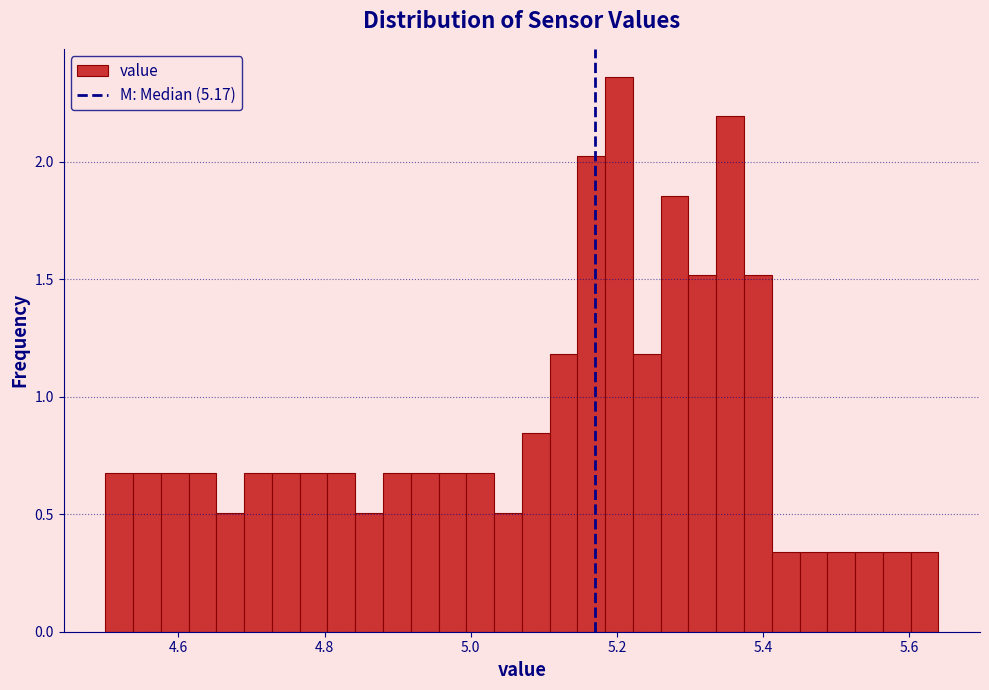

Around what value on the x-axis is the tallest bar? Give the approximate position of its centre, as read against the axis.

5.20